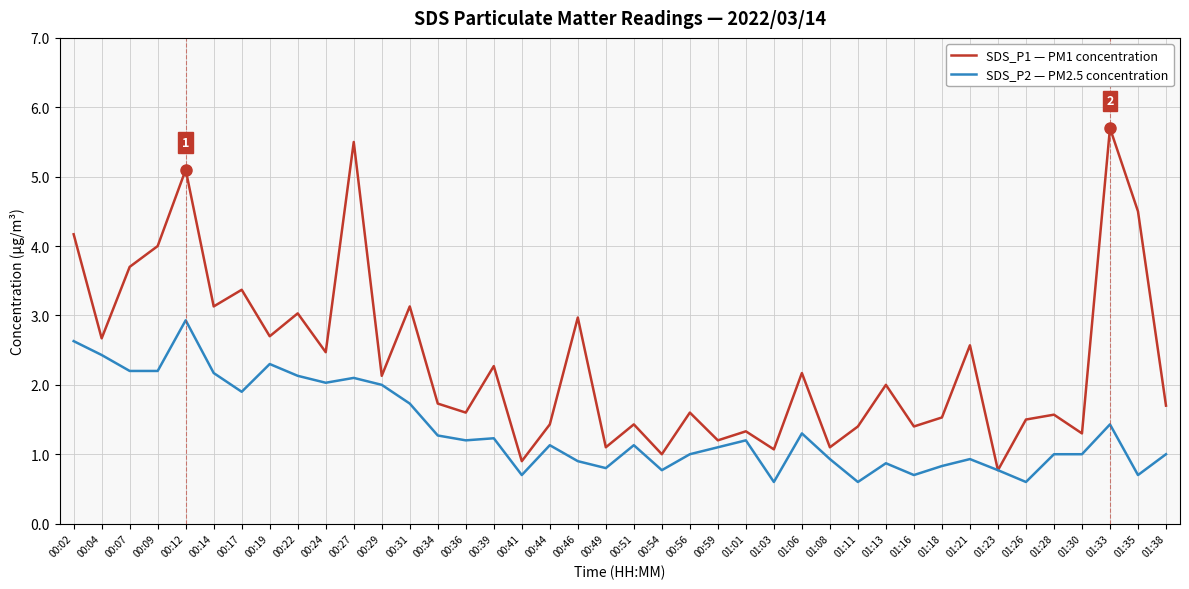

What position from the left is 00:22?

9